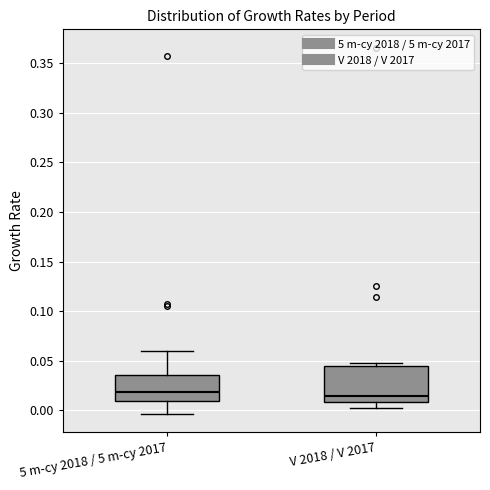

Where is the lower edge of the box for 5 m-cy 2018 / 5 m-cy 2017 on the y-axis? The values are not printed on the chart, so give them approximately, as read against the axis.

0.010